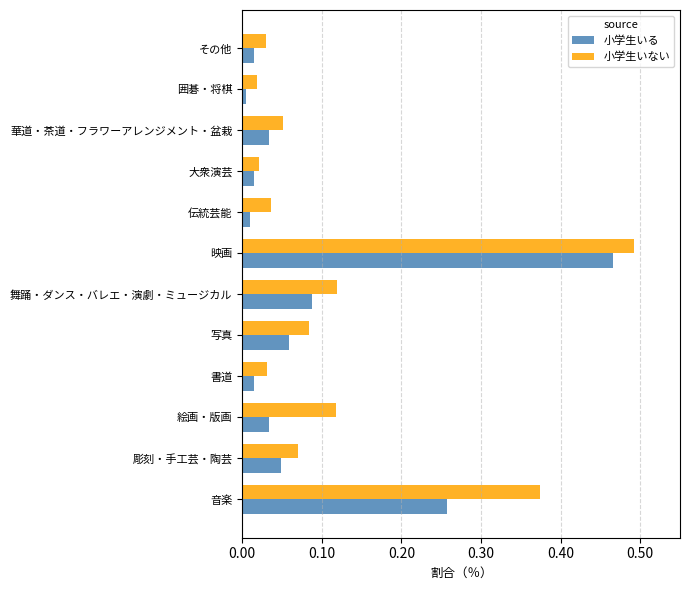

The value of 小学生いる at 大衆演芸 is 0.0. True or false?

True